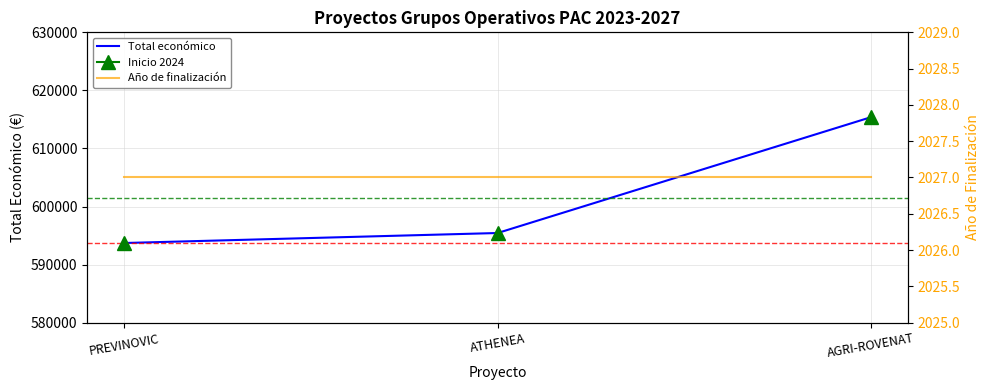

Which series has the largest total across all categories?

Total económico